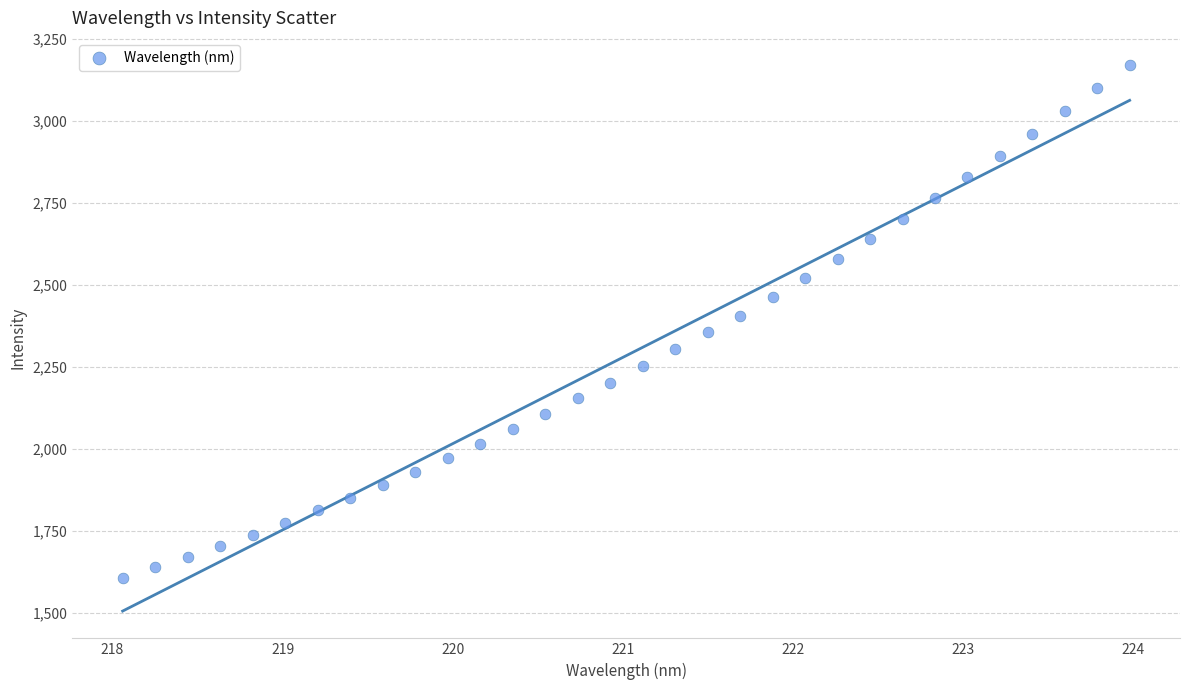

What is the range of X values (max minus min)?

5.9